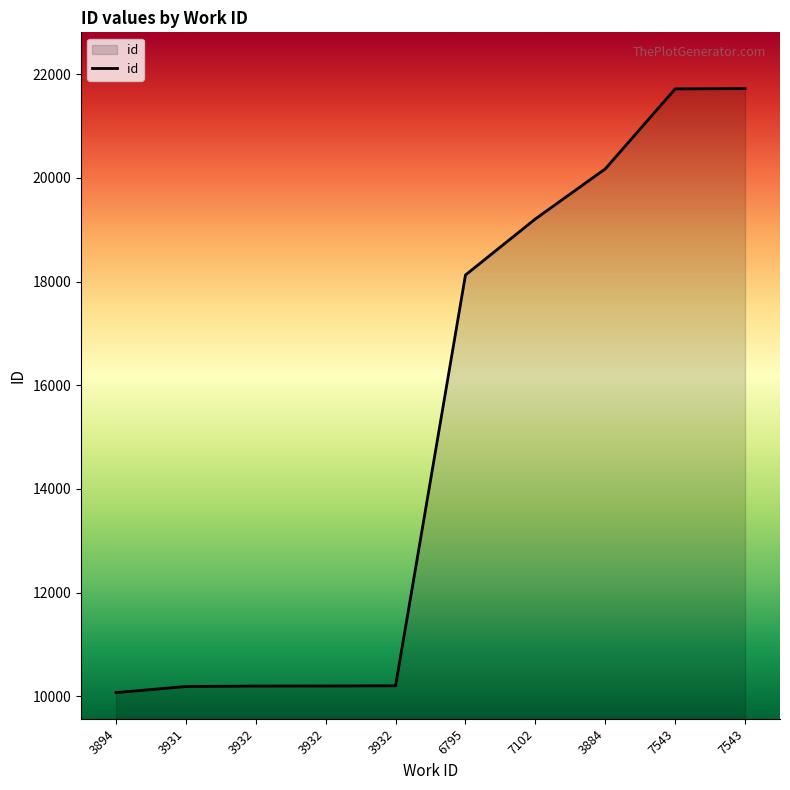

Does the chart display data point markers on the line(s)?

No